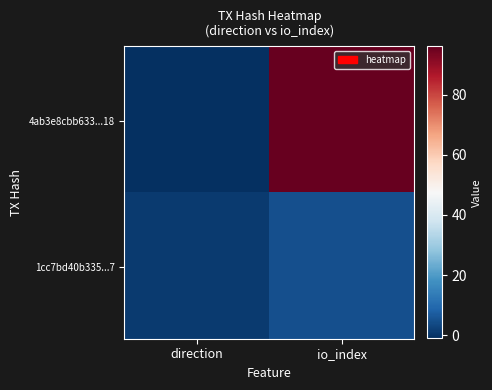

What is the greatest value displayed?

96